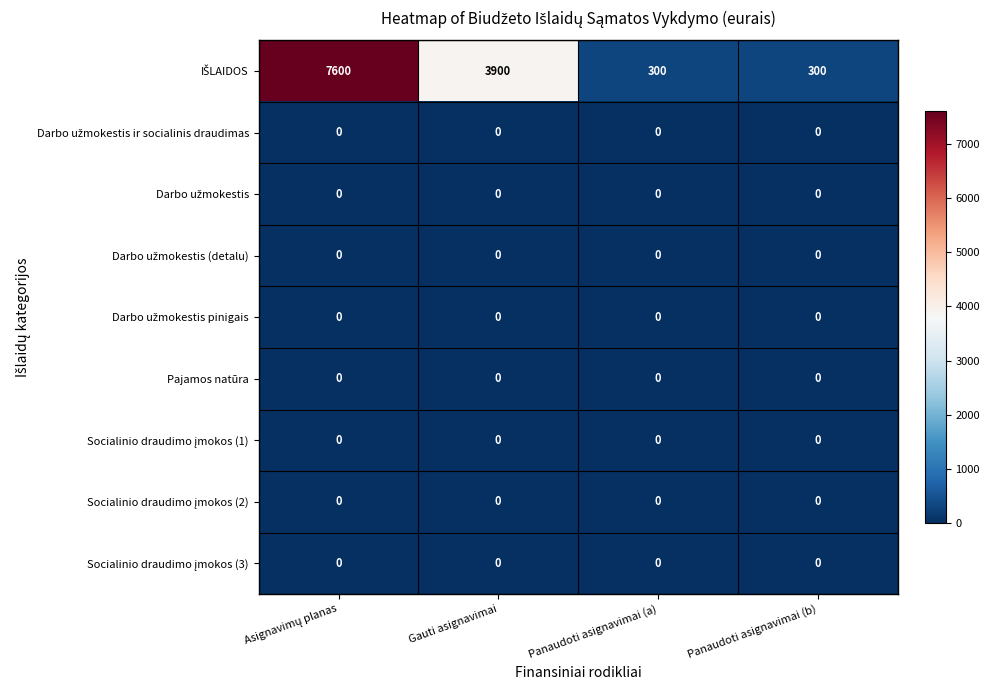

What is the total value across all series at Panaudoti asignavimai (a)?

300